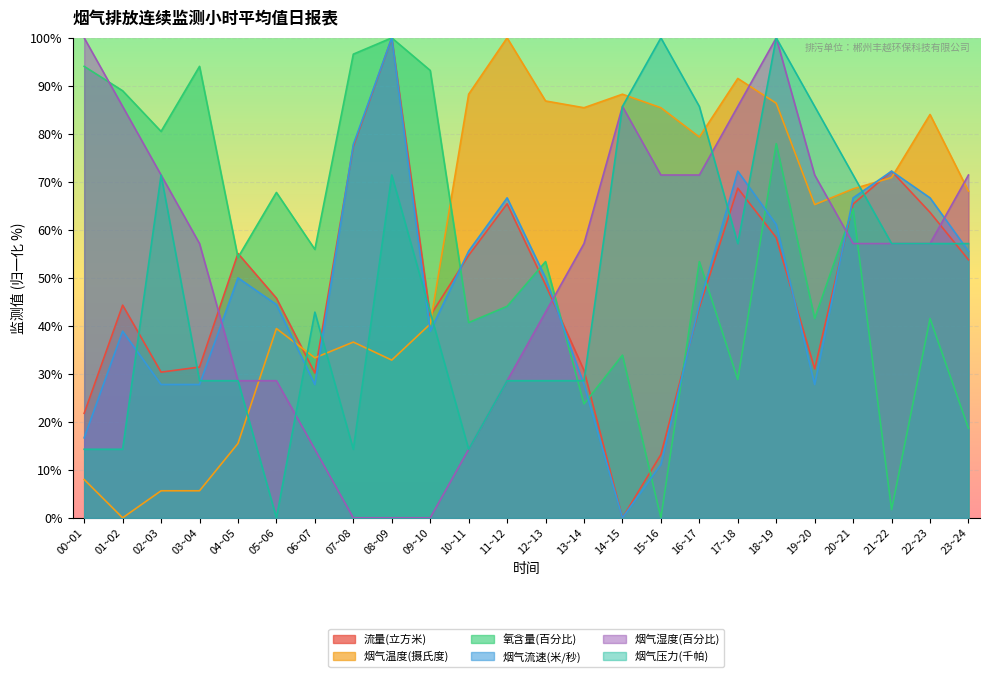

Is the value of 氧含量(百分比) at 23~24 greater than the value of 烟气压力(千帕) at 18~19?

No